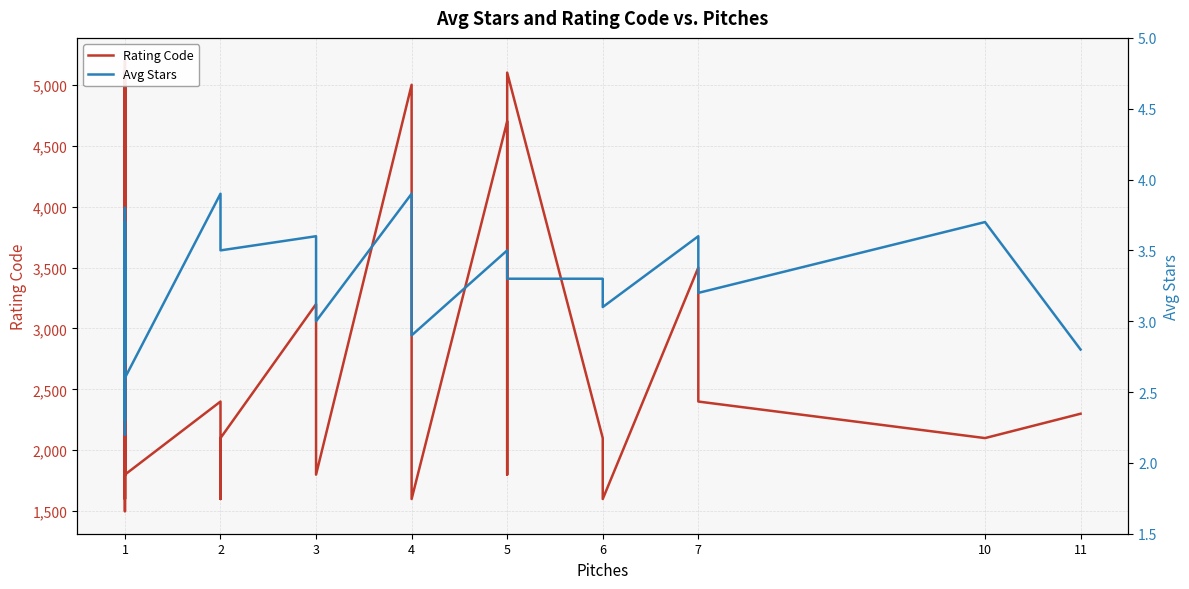

True or false: Rating Code has more than 1 interior local peaks.

True